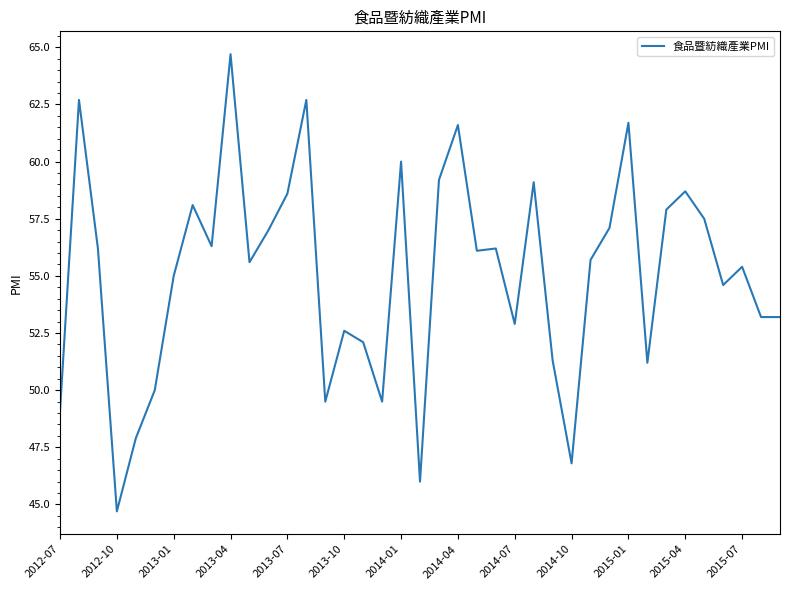

What is the difference between the maximum and minimum values?

20.0